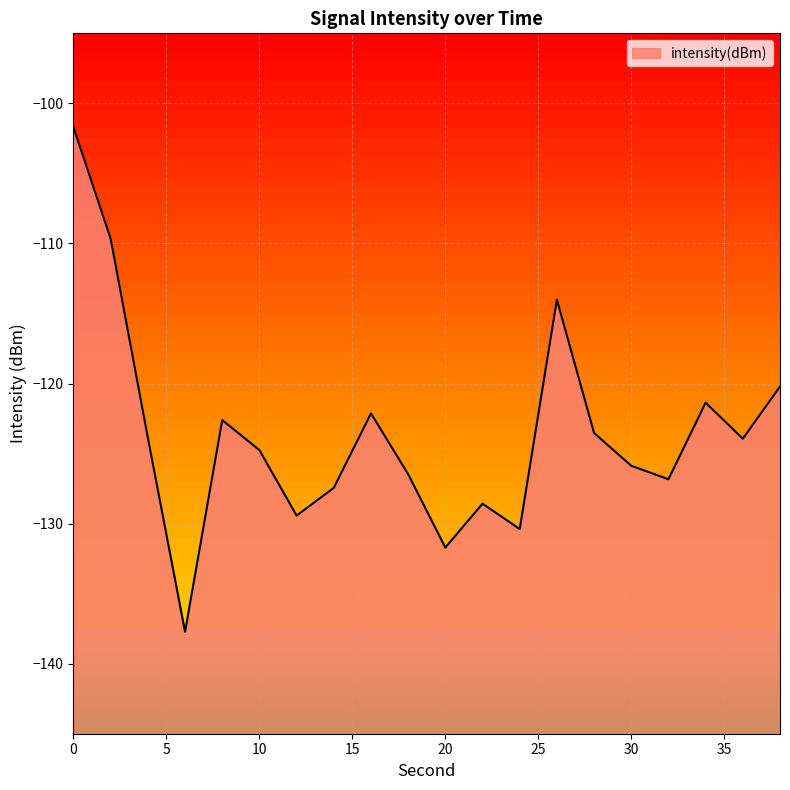

What is the change in value from 2 to 16?

-12.5